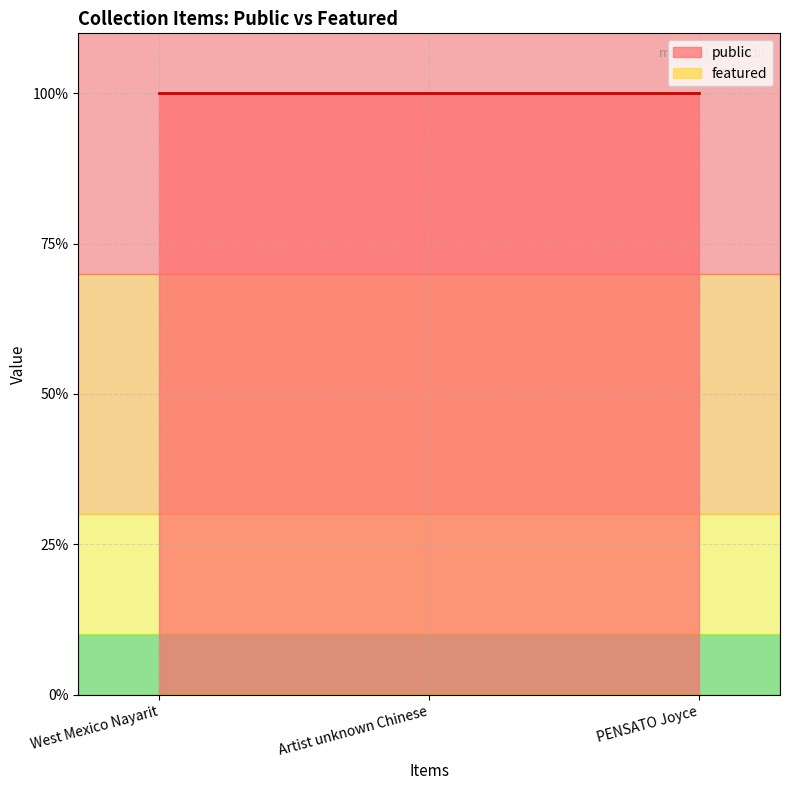

Does the chart display data point markers on the line(s)?

No